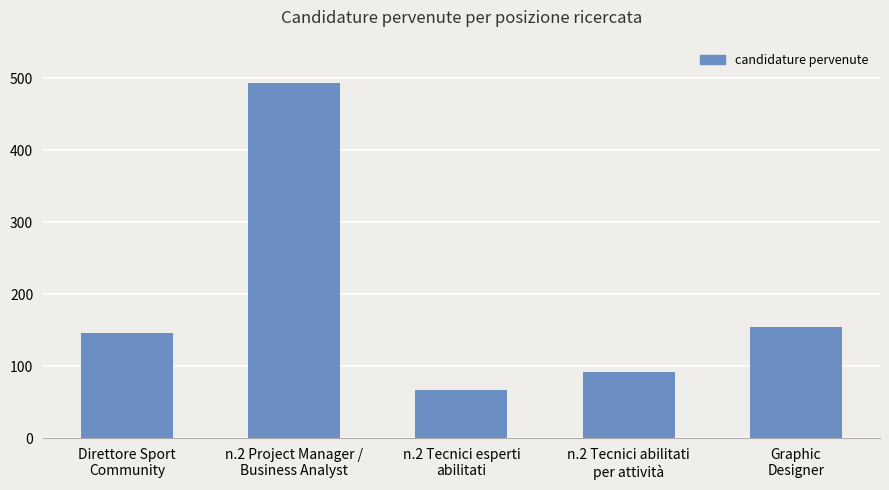

List the labels in order of value, smallest first.

n.2 Tecnici esperti
abilitati, n.2 Tecnici abilitati
per attività, Direttore Sport
Community, Graphic
Designer, n.2 Project Manager /
Business Analyst